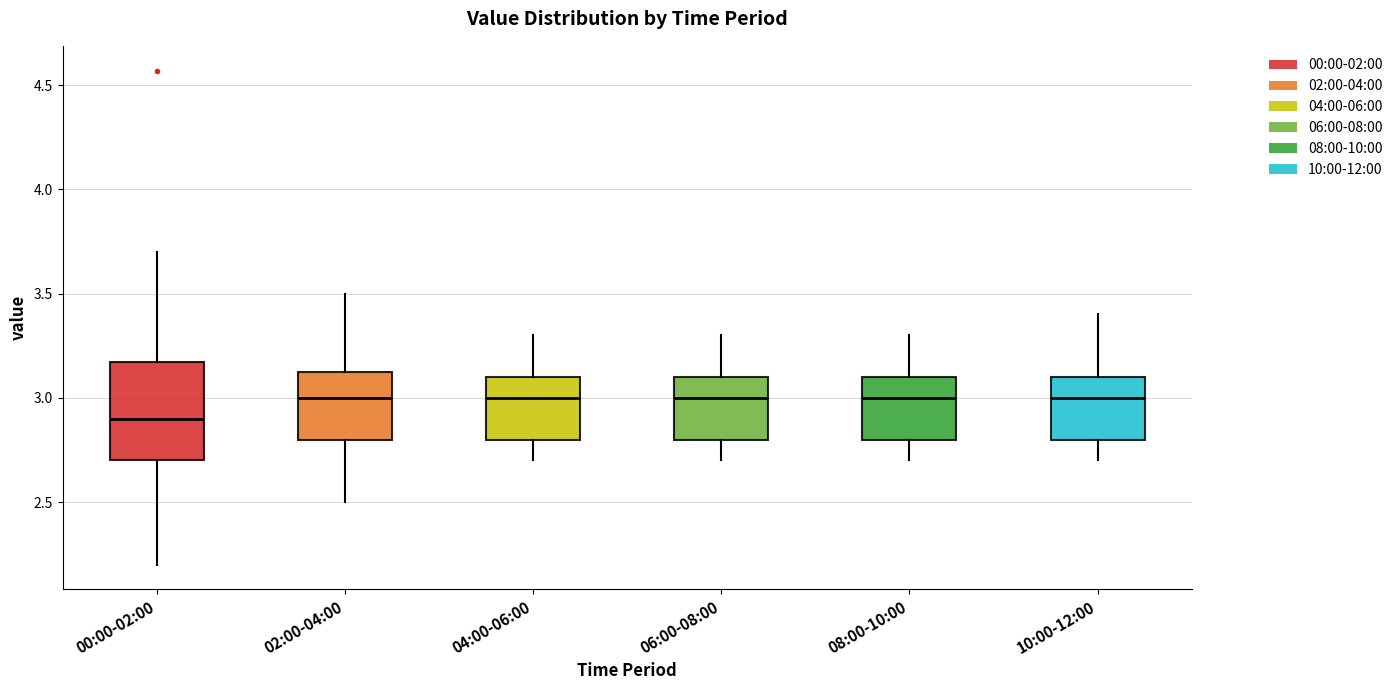

Reading left to right, transcribe this box plot: for each box, give where its median line is, the range the box spans, and where its two whiskers end, as read against the y-axis. The values are not printed on the chart, so give them approximately, as read against the axis.

00:00-02:00: median 2.90, box 2.70 to 3.15, whiskers 2.20 to 3.70
02:00-04:00: median 3.00, box 2.80 to 3.15, whiskers 2.50 to 3.50
04:00-06:00: median 3.00, box 2.80 to 3.10, whiskers 2.70 to 3.30
06:00-08:00: median 3.00, box 2.80 to 3.10, whiskers 2.70 to 3.30
08:00-10:00: median 3.00, box 2.80 to 3.10, whiskers 2.70 to 3.30
10:00-12:00: median 3.00, box 2.80 to 3.10, whiskers 2.70 to 3.40